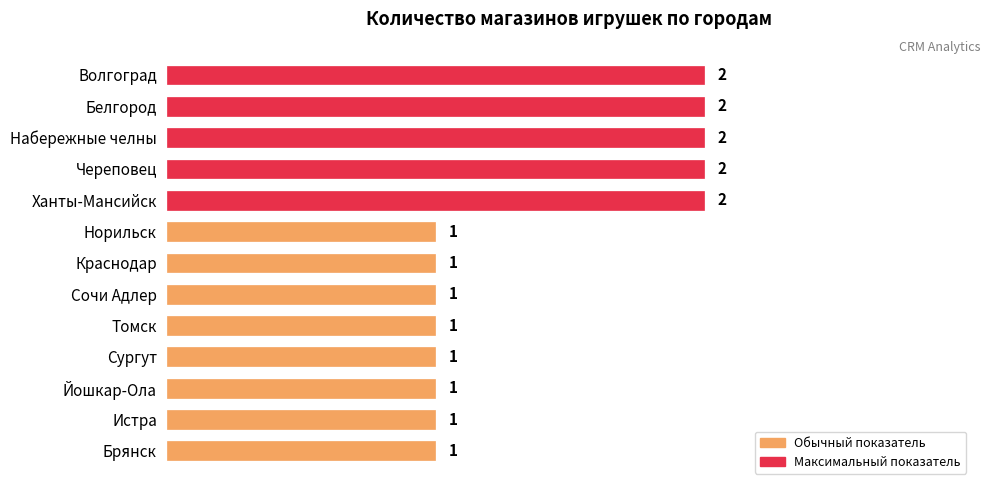

Between Набережные челны and Норильск, which is larger?

Набережные челны